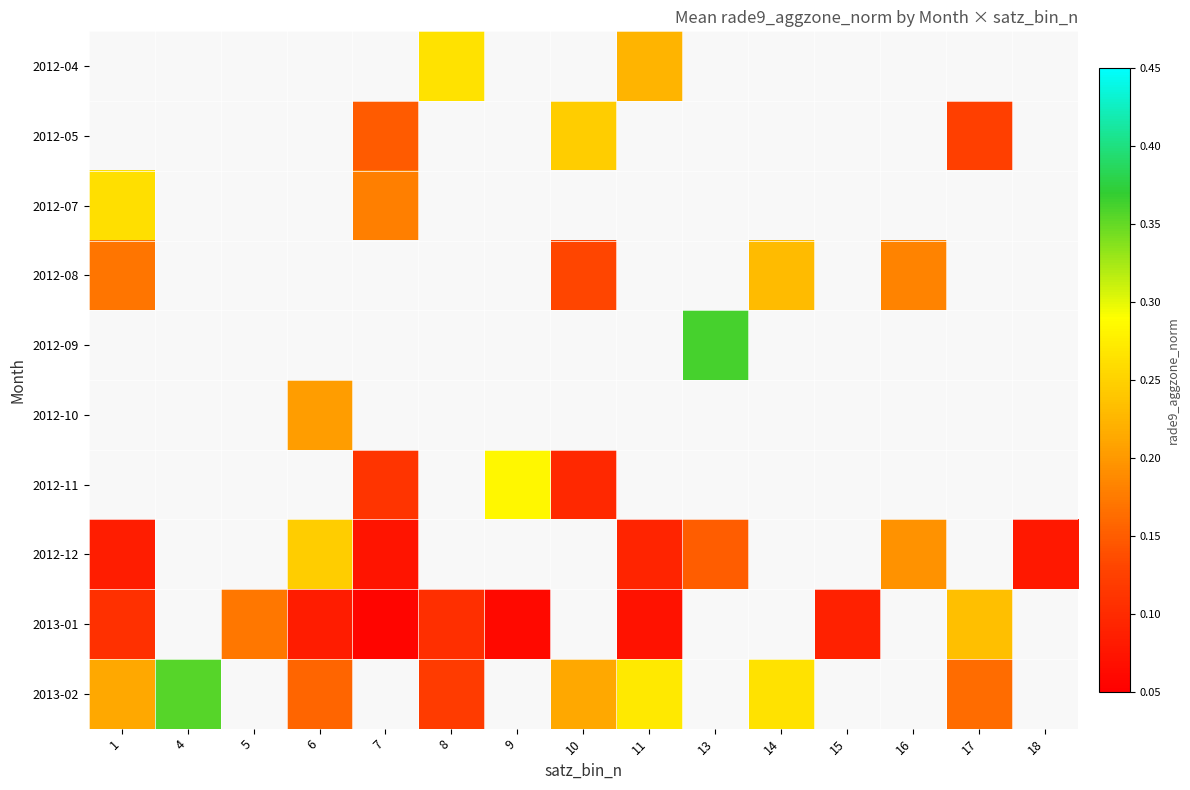

Which category has the highest value in the 2012-08 series?

14